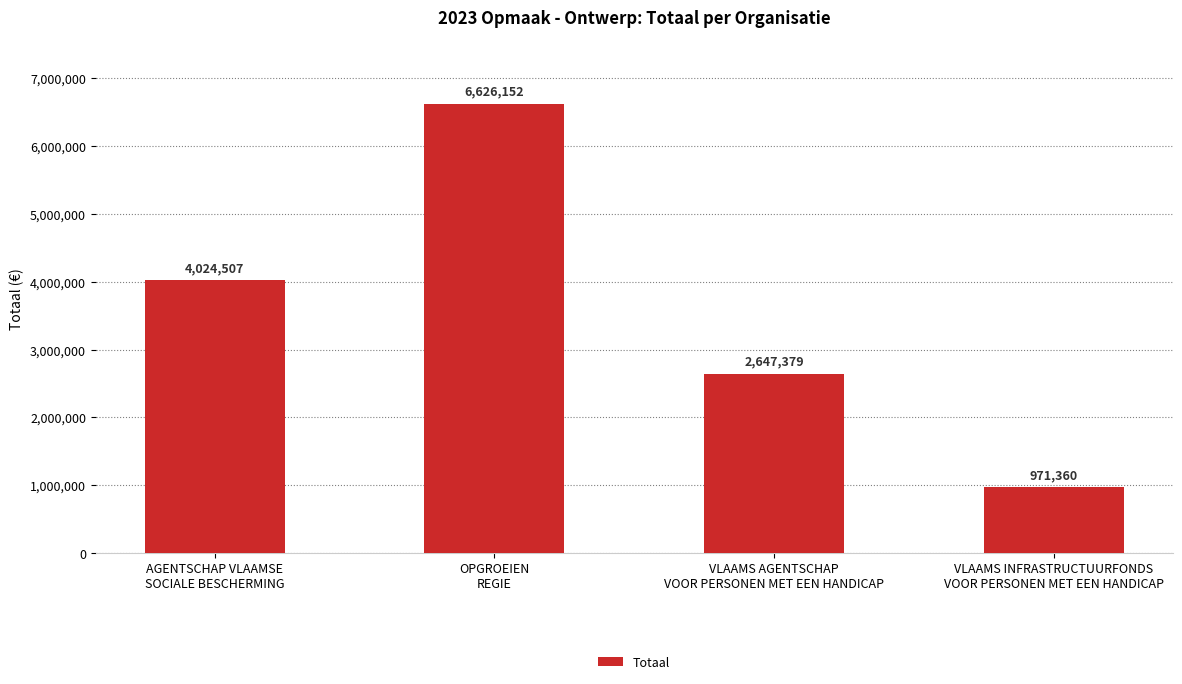

Rank the categories by value from lowest to highest.

VLAAMS INFRASTRUCTUURFONDS
VOOR PERSONEN MET EEN HANDICAP, VLAAMS AGENTSCHAP
VOOR PERSONEN MET EEN HANDICAP, AGENTSCHAP VLAAMSE
SOCIALE BESCHERMING, OPGROEIEN
REGIE